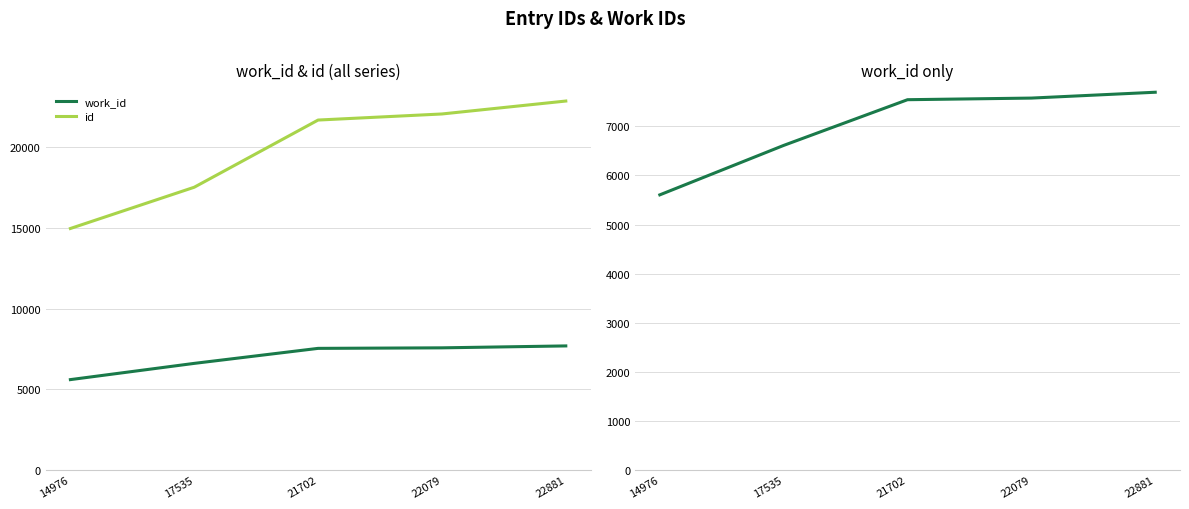

Which label corresponds to the smallest value in the chart?

14976